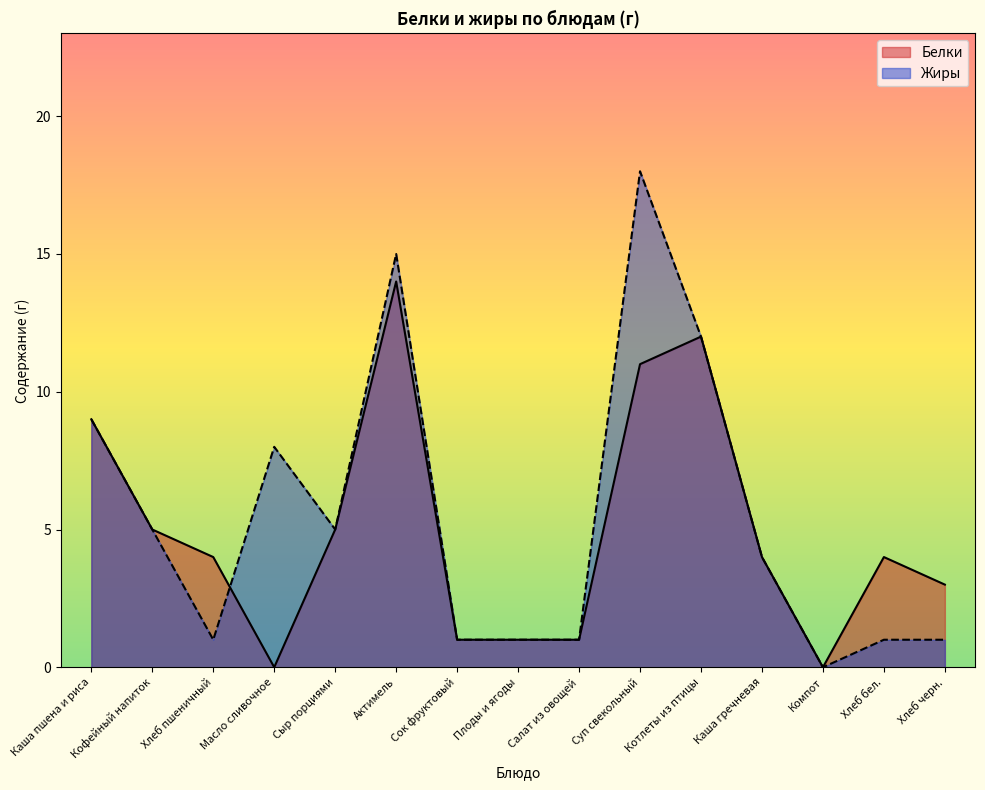

True or false: Белки has more than 0 interior local peaks.

True